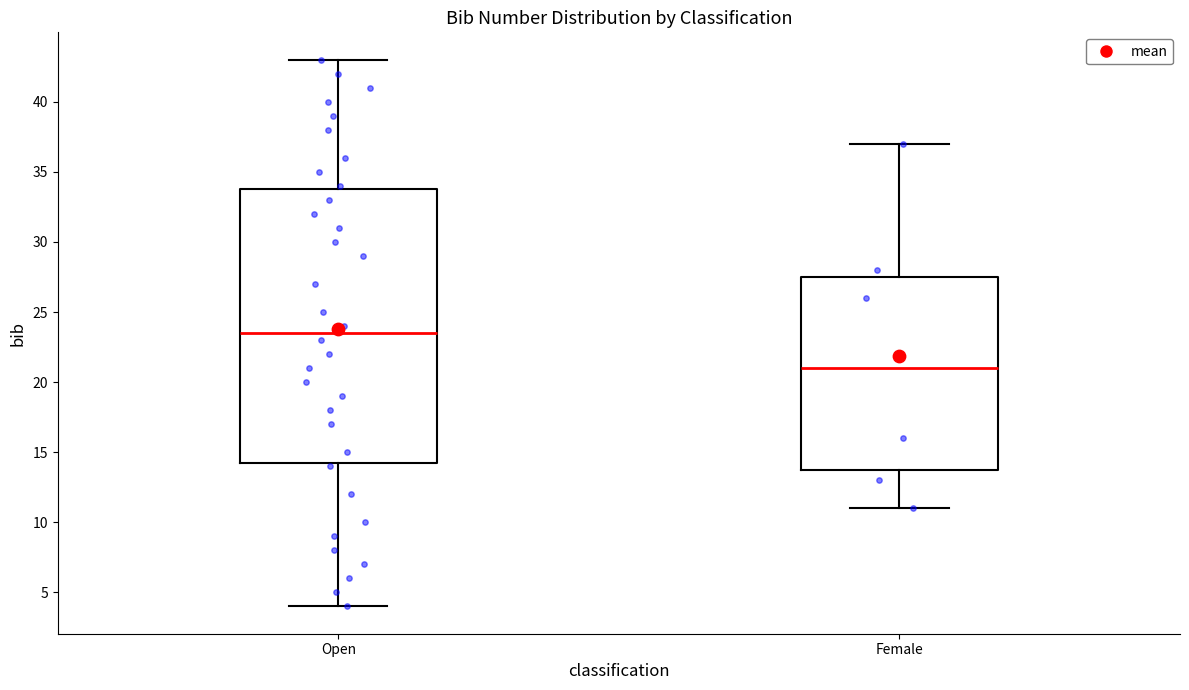

Which box has the highest median line?

Open